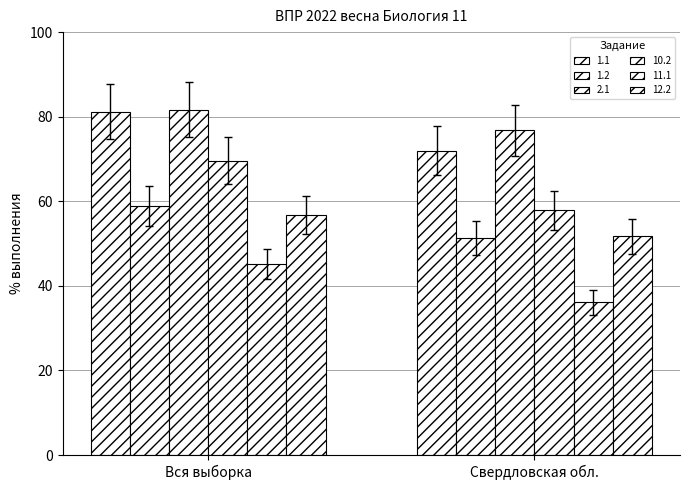

True or false: 1.2 has a value of 51.3 at Свердловская обл..

True